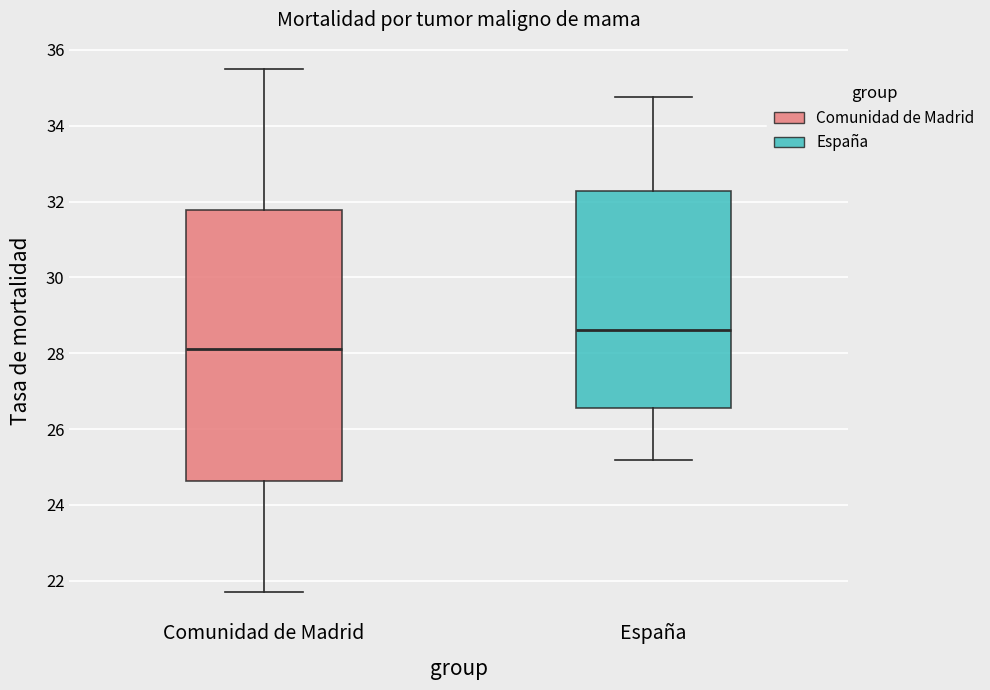

Which box is the tallest, from its lower edge to its upper edge?

Comunidad de Madrid